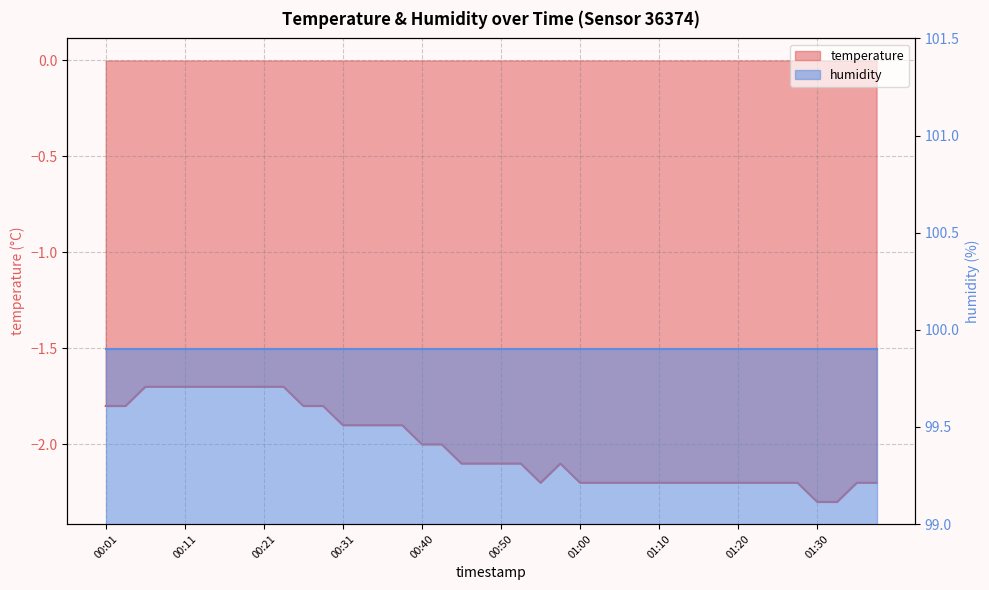

Reading left to right, transcribe all the data shown in this chart.

-1.8	-1.8	-1.7	-1.7	-1.7	-1.7	-1.7	-1.7	-1.7	-1.7	-1.8	-1.8	-1.9	-1.9	-1.9	-1.9	-2.0	-2.0	-2.1	-2.1	-2.1	-2.1	-2.2	-2.1	-2.2	-2.2	-2.2	-2.2	-2.2	-2.2	-2.2	-2.2	-2.2	-2.2	-2.2	-2.2	-2.3	-2.3	-2.2	-2.2